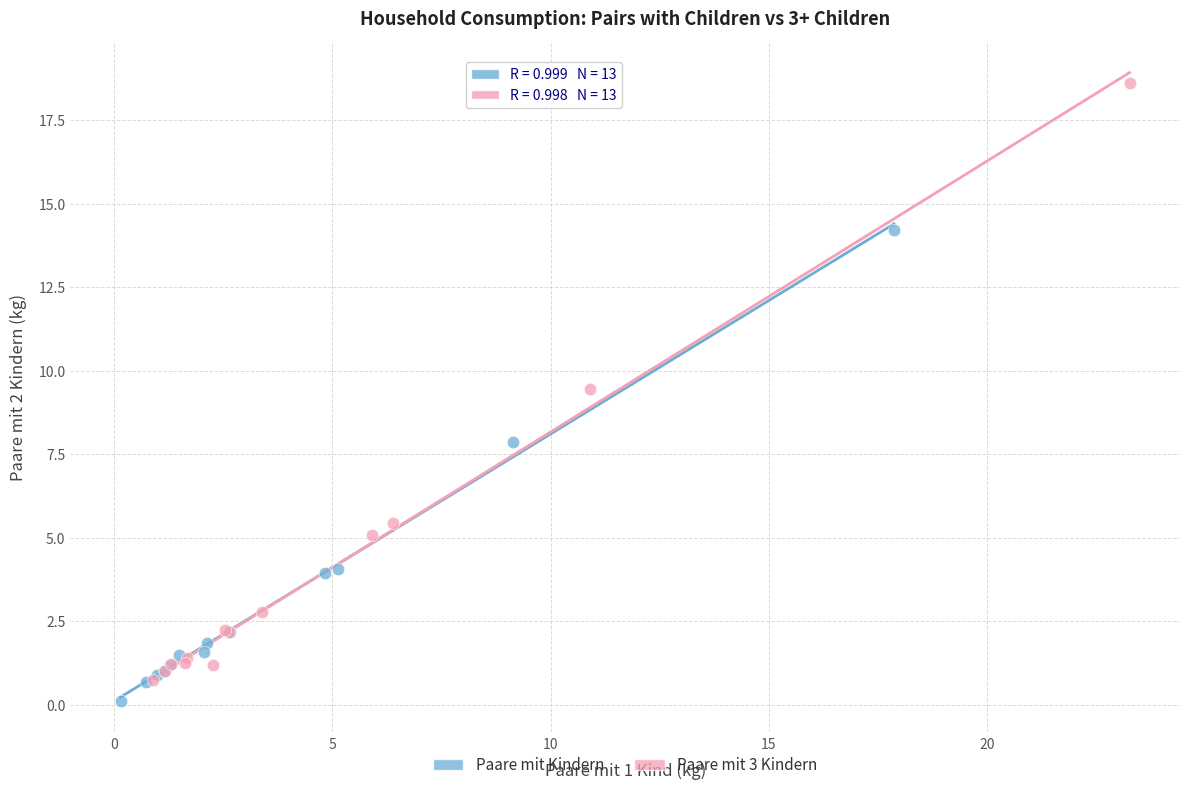

Which series reaches the maximum Y coordinate?

Paare mit 3 Kindern